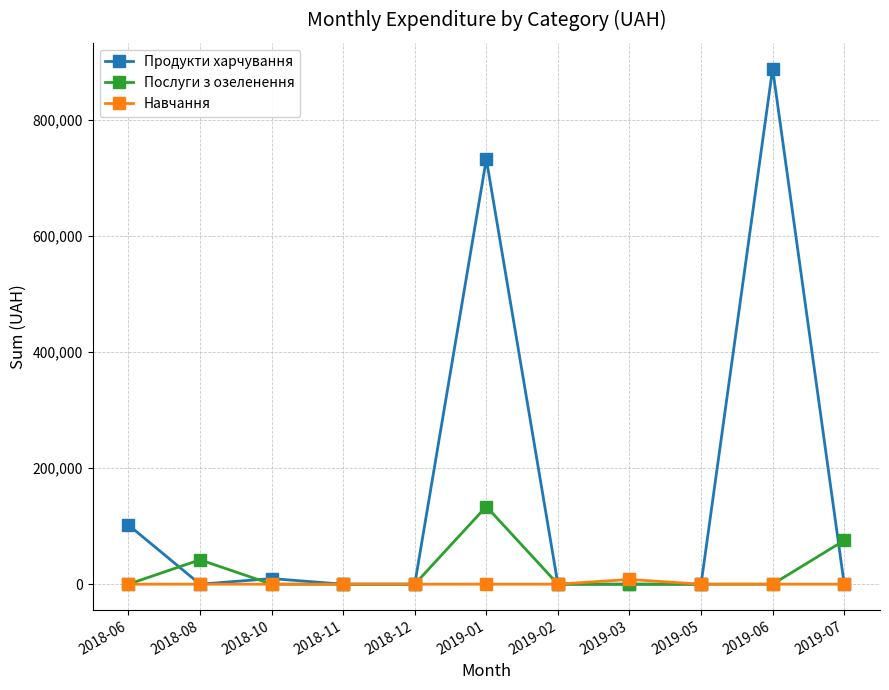

Which series has the largest range (max minus min)?

Продукти харчування